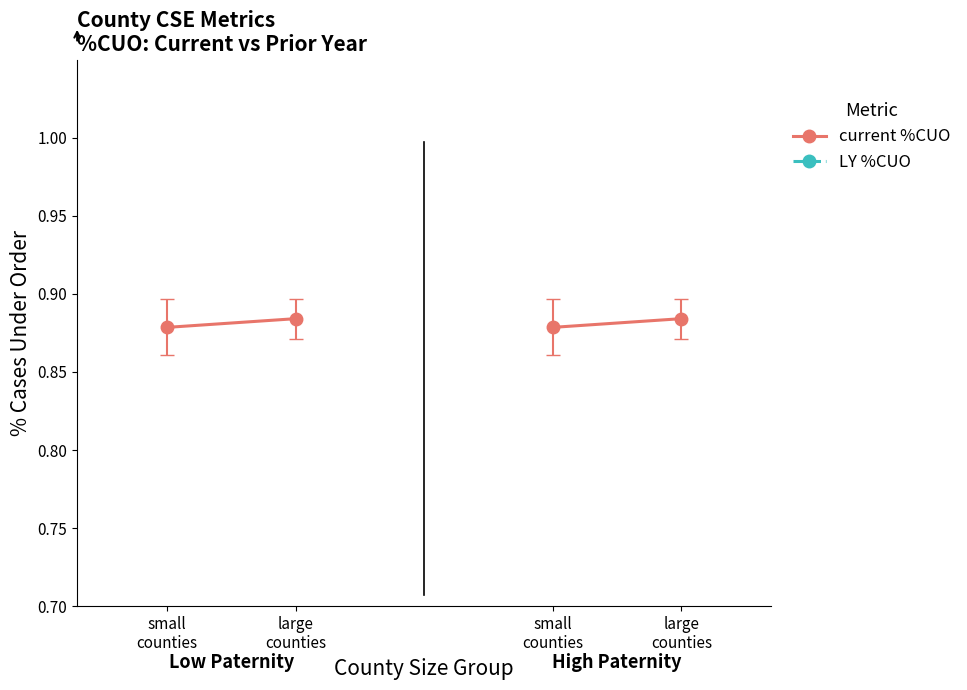

How many distinct data groups are displayed?

2